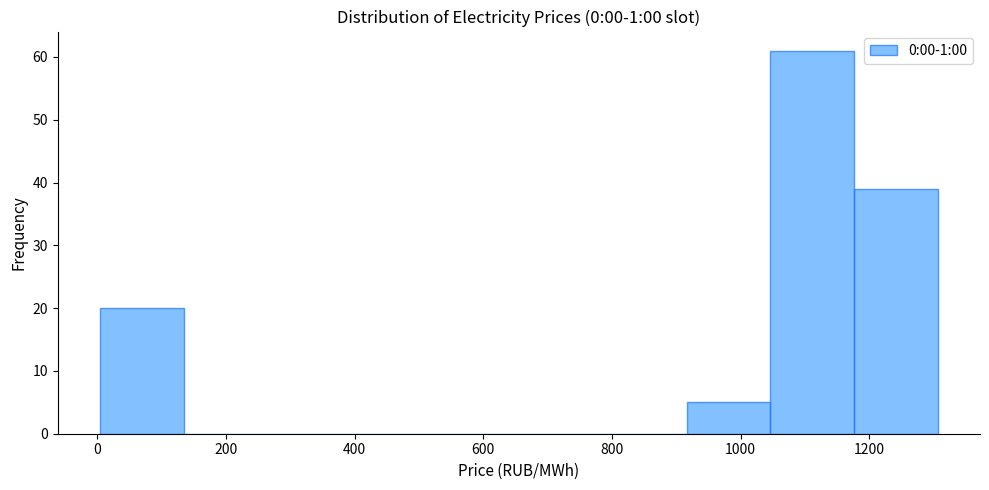

Over which range of the x-axis is the bar tallest?

1040 to 1180